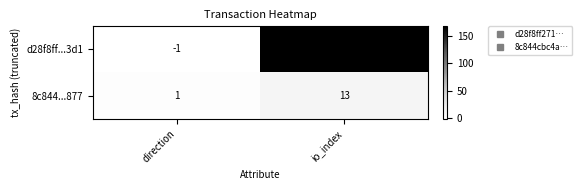

What value does the 8c844...877 series have at io_index?

13